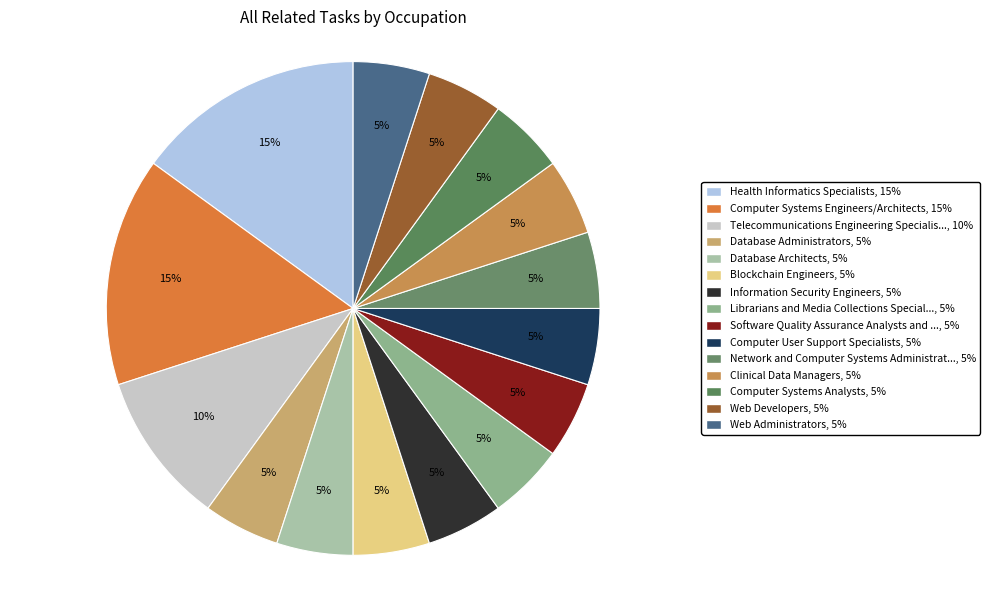

How many slices are in this pie chart?

15